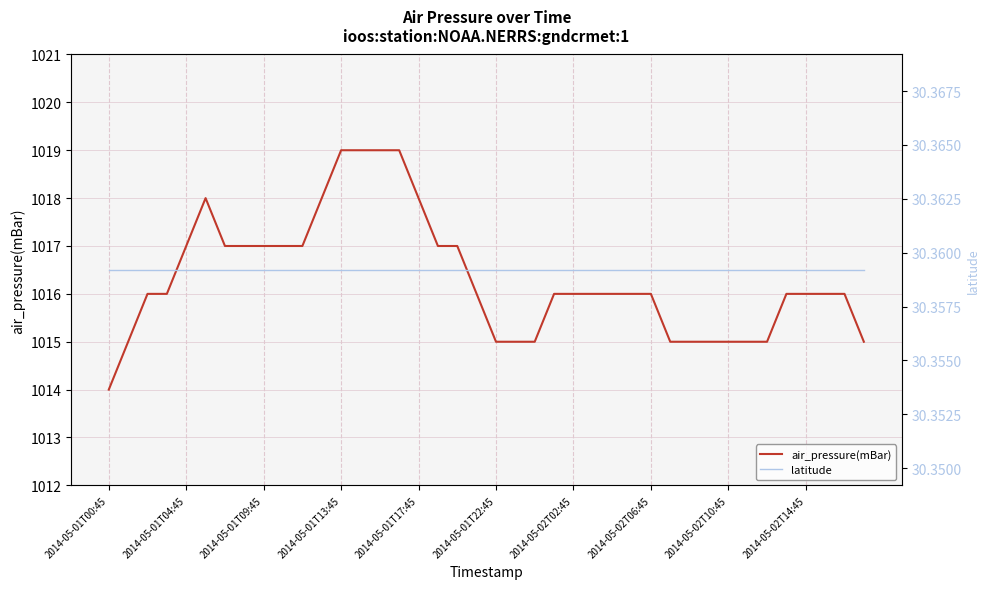

How many values in the air_pressure(mBar) series are below 1016?

12